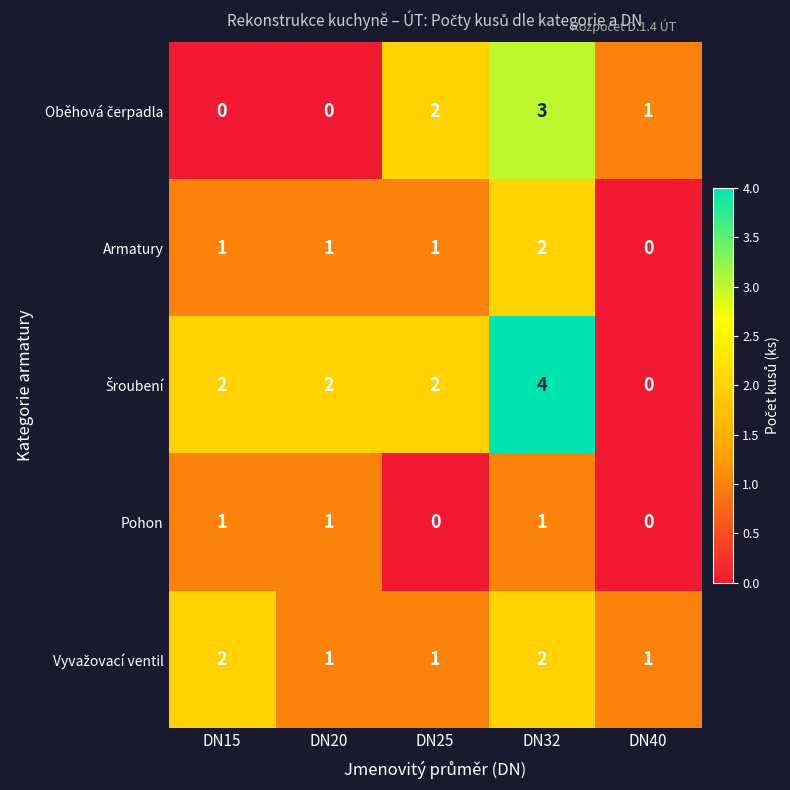

The Armatury series shows 1 at DN15. True or false?

True